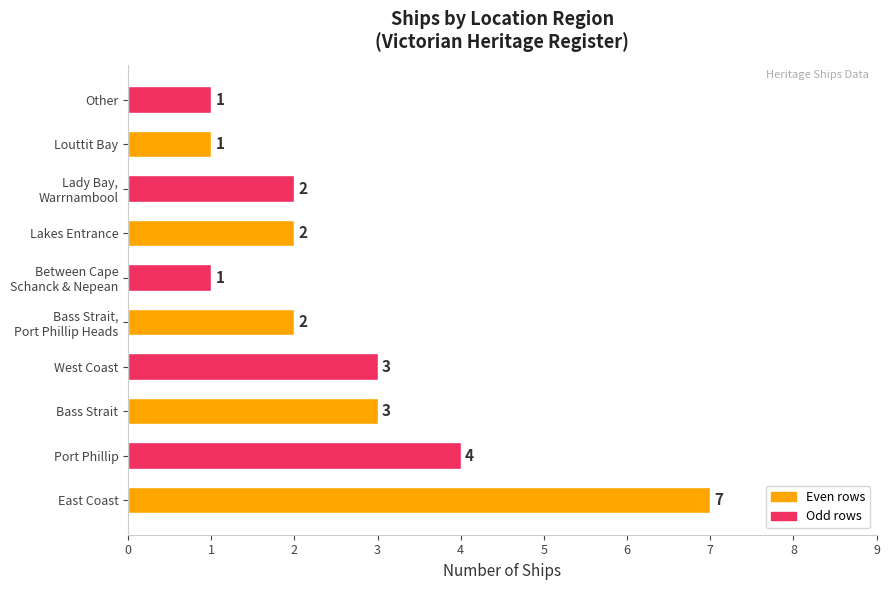

What is the ratio of the value at Louttit Bay to the value at Bass Strait?

0.3